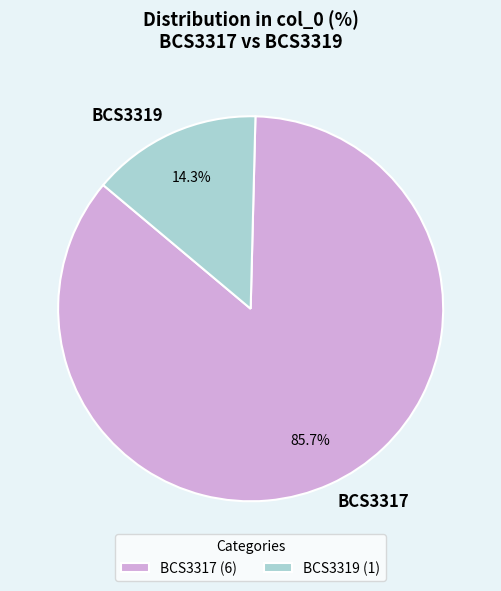

True or false: BCS3319 accounts for 8% of the total.

False